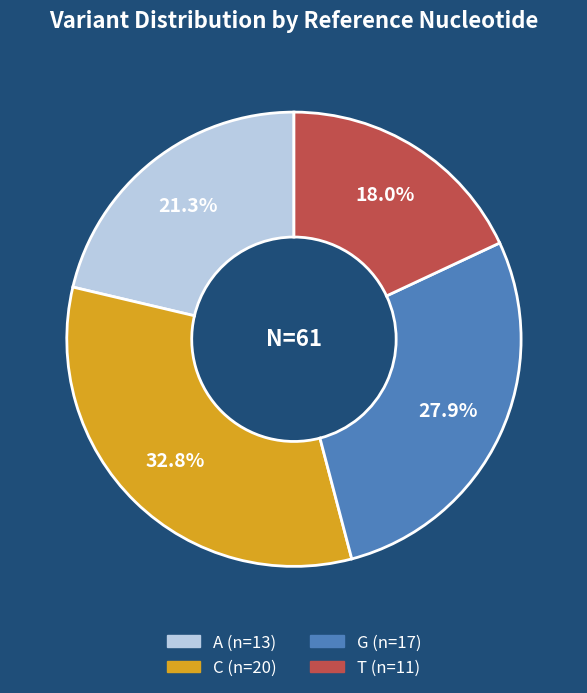

Is there a majority slice in this chart?

No